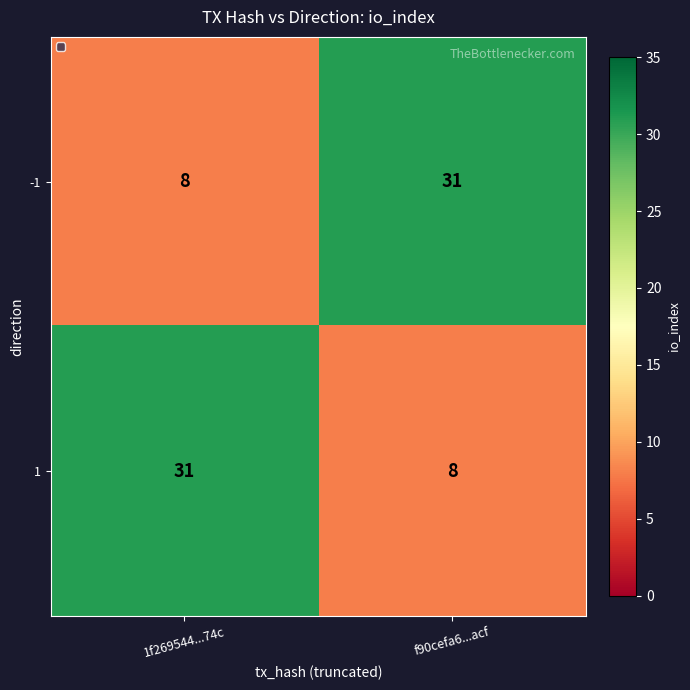

What is the difference between the highest and lowest values at 1f269544...74c?

23